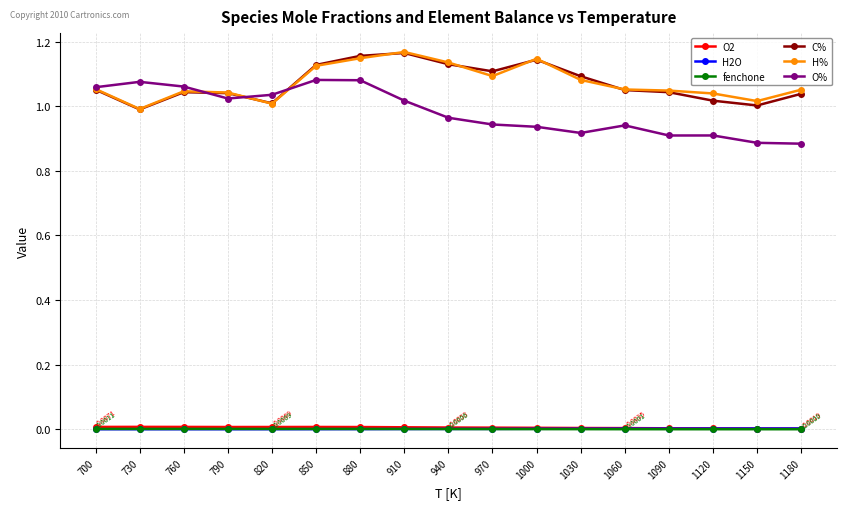

Where is the first local minimum for H%?

730